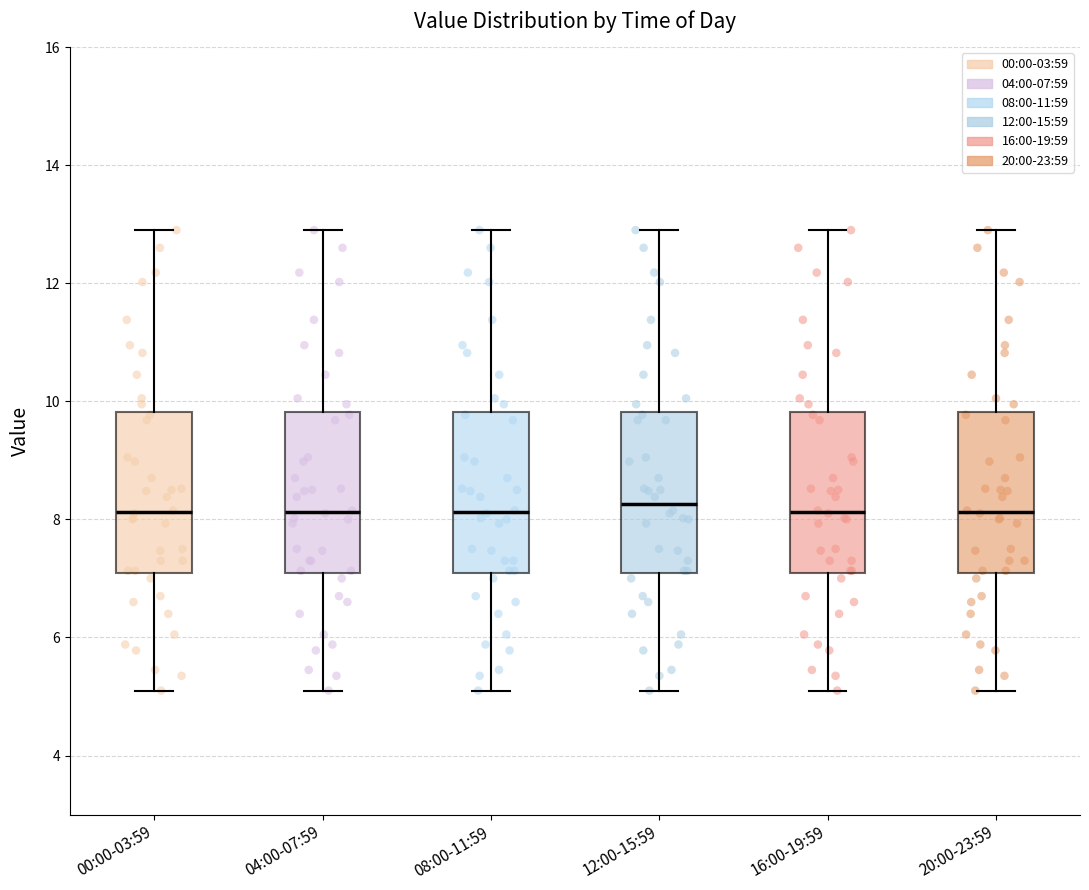

Reading left to right, transcribe this box plot: for each box, give where its median line is, the range the box spans, and where its two whiskers end, as read against the y-axis. The values are not printed on the chart, so give them approximately, as read against the axis.

00:00-03:59: median 8.2, box 7.0 to 9.8, whiskers 5.2 to 13.0
04:00-07:59: median 8.2, box 7.0 to 9.8, whiskers 5.2 to 13.0
08:00-11:59: median 8.2, box 7.0 to 9.8, whiskers 5.2 to 13.0
12:00-15:59: median 8.2, box 7.0 to 9.8, whiskers 5.2 to 13.0
16:00-19:59: median 8.2, box 7.0 to 9.8, whiskers 5.2 to 13.0
20:00-23:59: median 8.2, box 7.0 to 9.8, whiskers 5.2 to 13.0